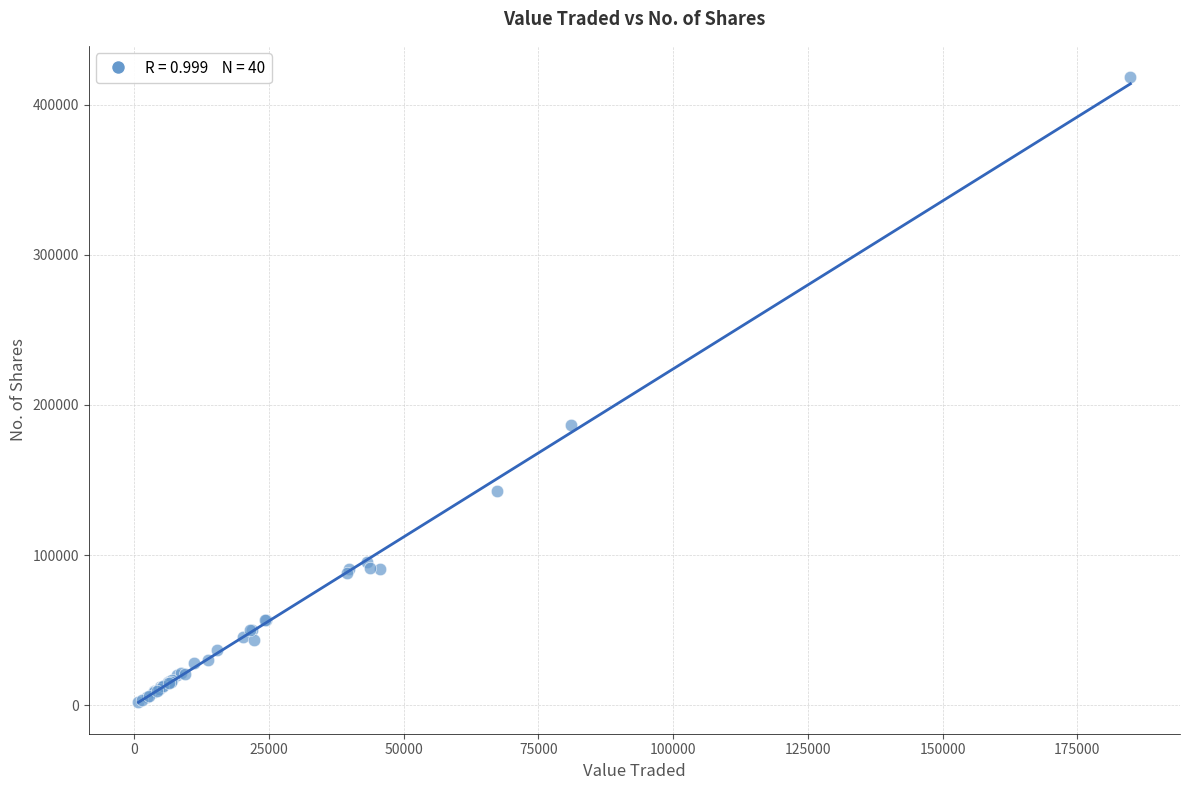

What Y value in the scatter plot is closest to 210103?

186522